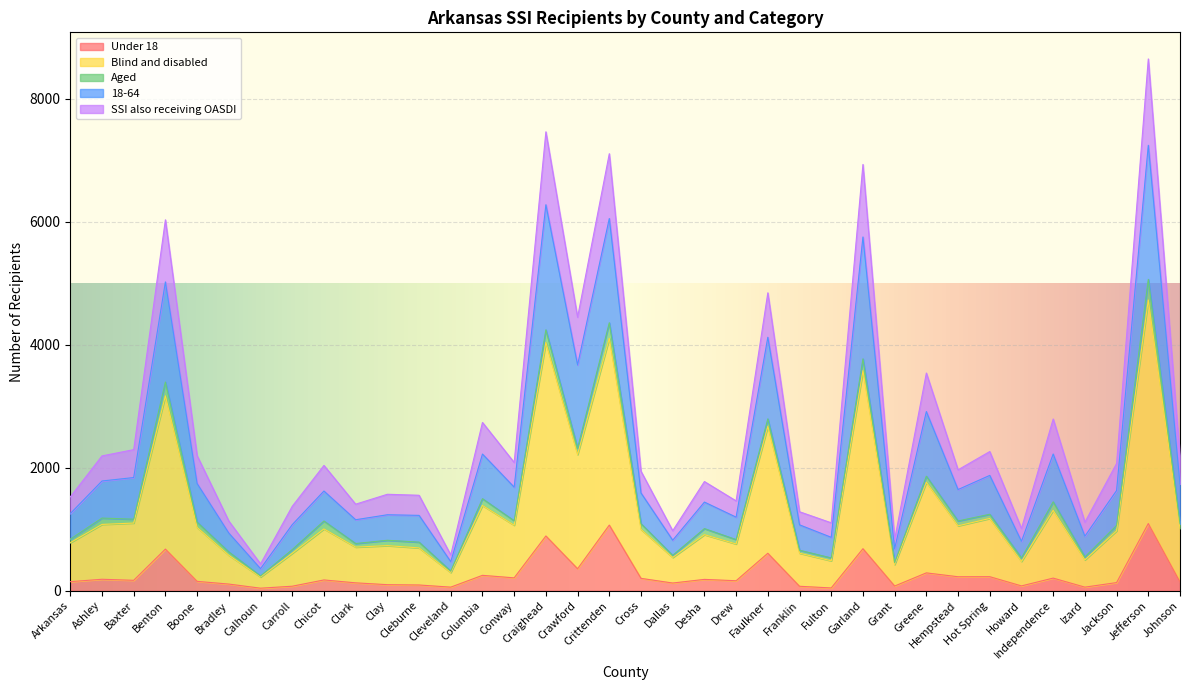

At which category is the sum across all series the highest?

Jefferson